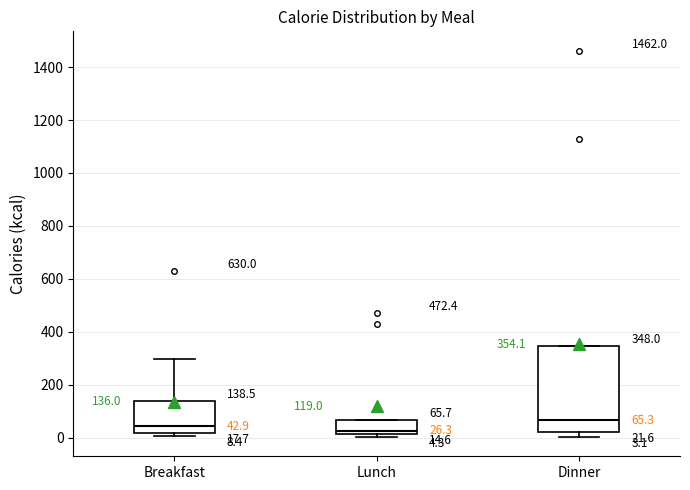

Which box has the highest median line?

Dinner